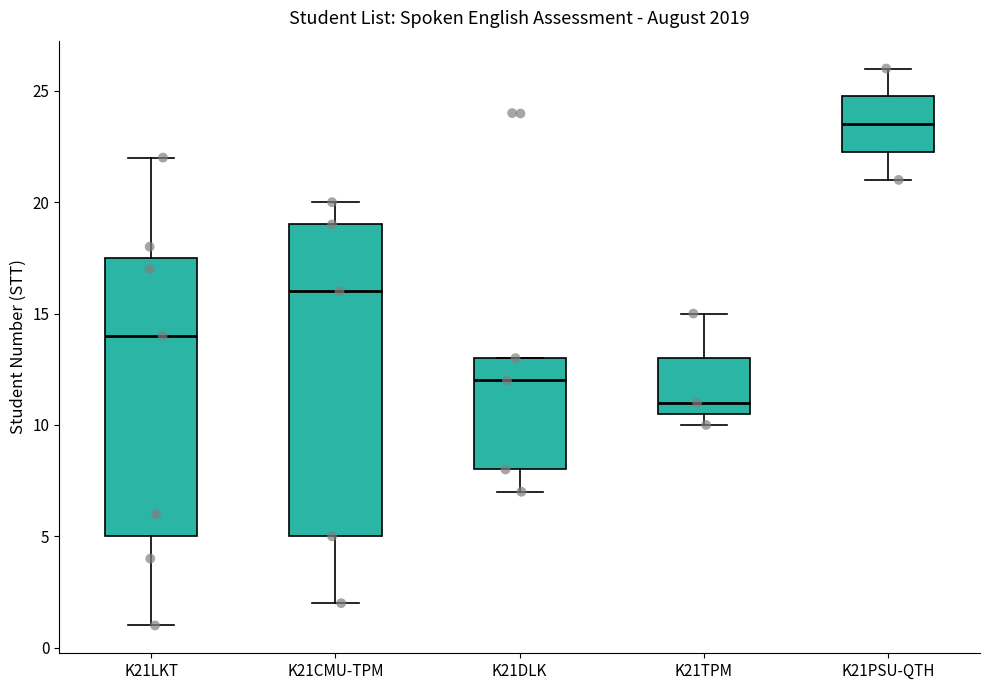

Reading left to right, transcribe this box plot: for each box, give where its median line is, the range the box spans, and where its two whiskers end, as read against the y-axis. The values are not printed on the chart, so give them approximately, as read against the axis.

K21LKT: median 14.0, box 5.0 to 17.5, whiskers 1.0 to 22.0
K21CMU-TPM: median 16.0, box 5.0 to 19.0, whiskers 2.0 to 20.0
K21DLK: median 12.0, box 8.0 to 13.0, whiskers 7.0 to 13.0
K21TPM: median 11.0, box 10.5 to 13.0, whiskers 10.0 to 15.0
K21PSU-QTH: median 23.5, box 22.5 to 25.0, whiskers 21.0 to 26.0